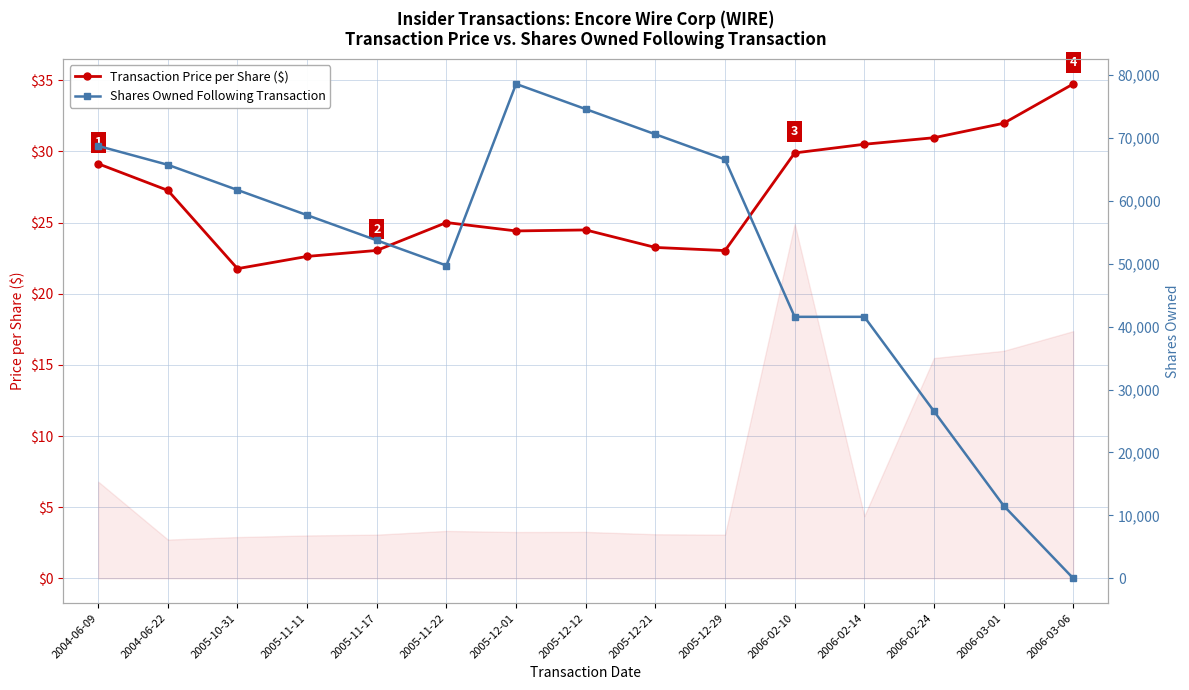

True or false: Transaction Price per Share ($) has a value of 27.3 at 2004-06-22.

True